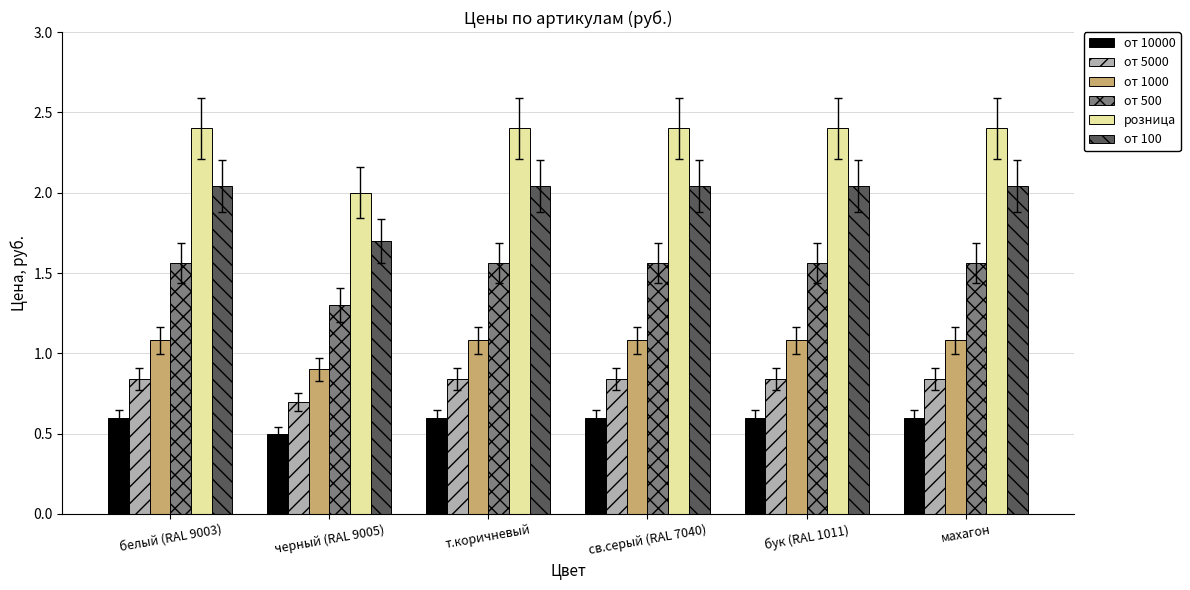

Is it true that от 100 equals 1.7 at черный (RAL 9005)?

True